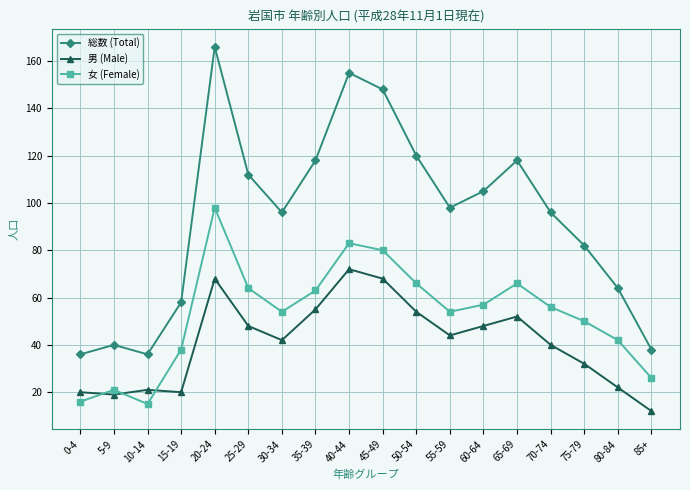

The value of 女 (Female) at 0-4 is 27. True or false?

False